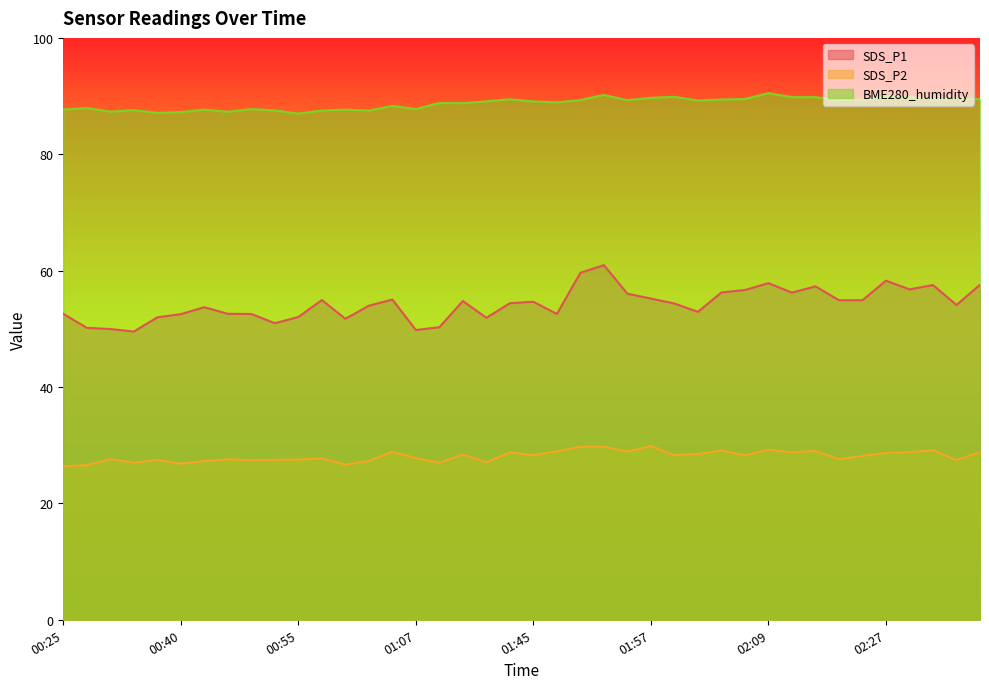

True or false: SDS_P2 and SDS_P1 cross at least once.

False